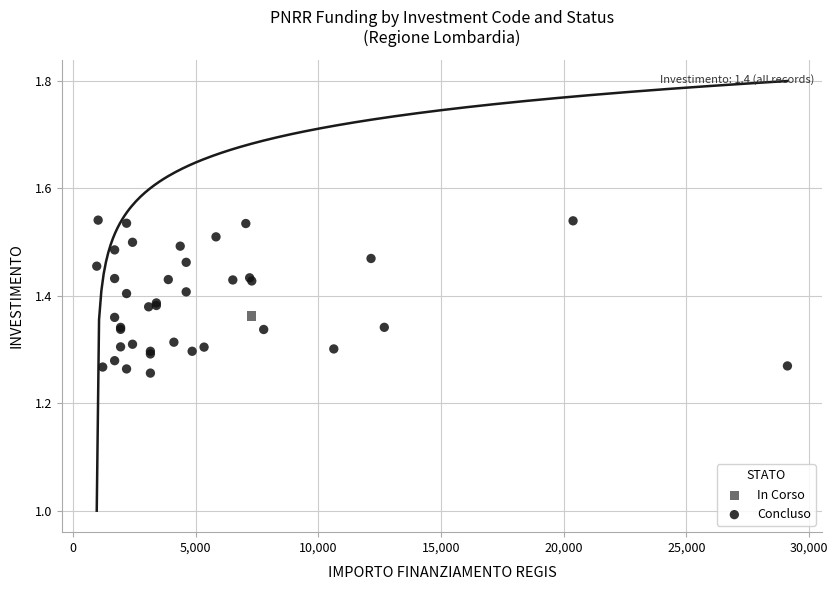

What are all the series names shown in the legend?

In Corso, Concluso